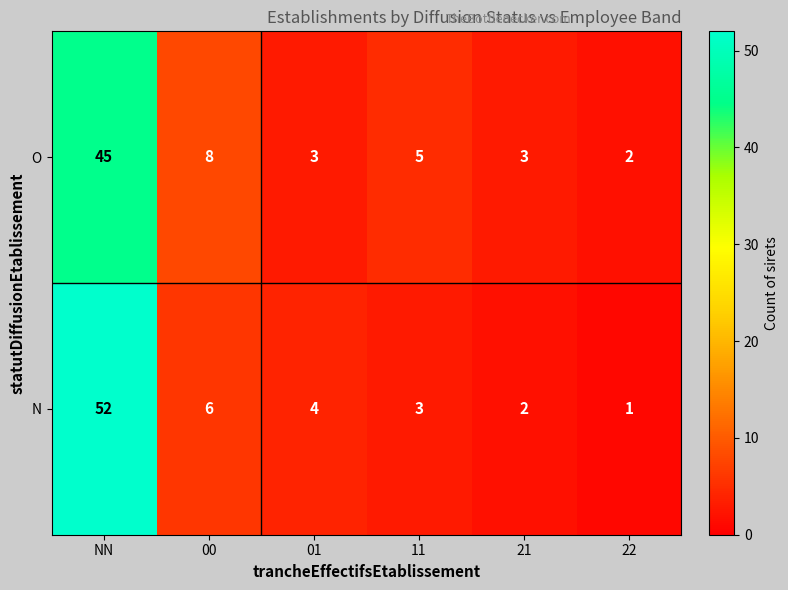

The O series shows 13 at 00. True or false?

False